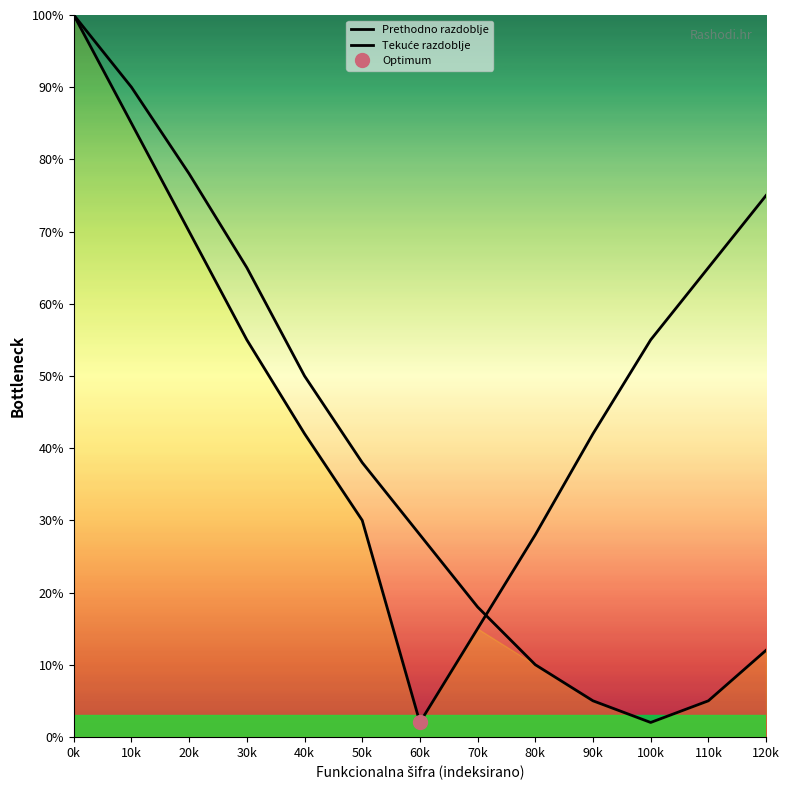

How many series are shown in this chart?

2